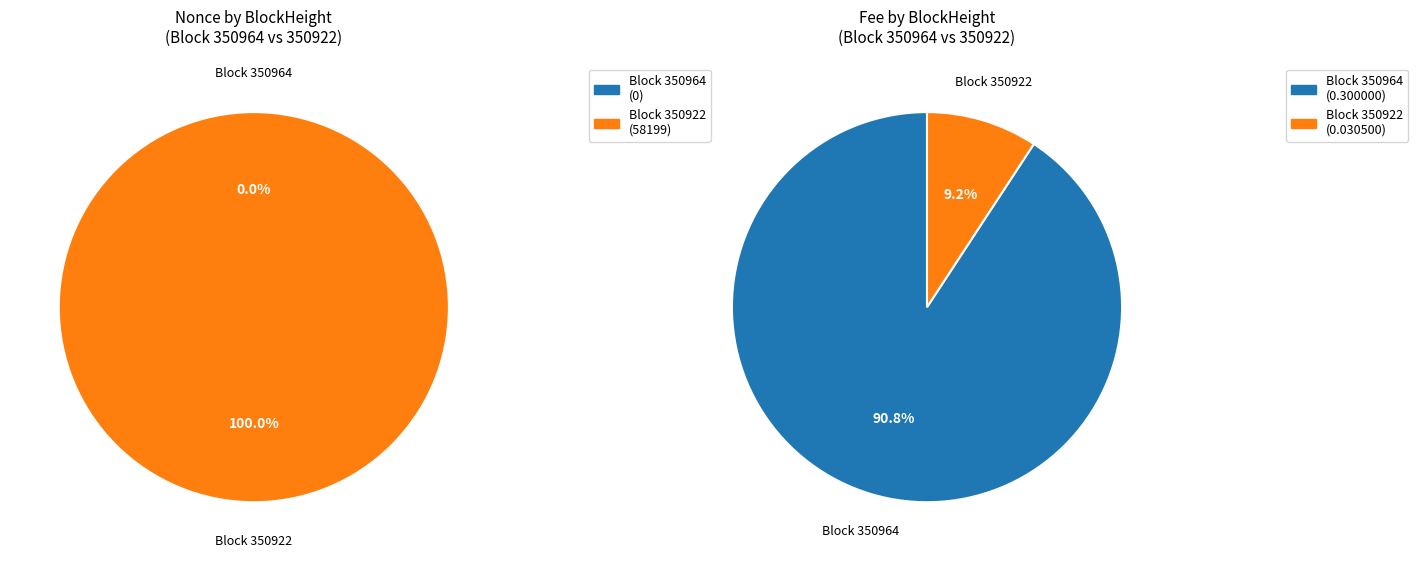

Rank the categories by value from lowest to highest.

350964, 350922